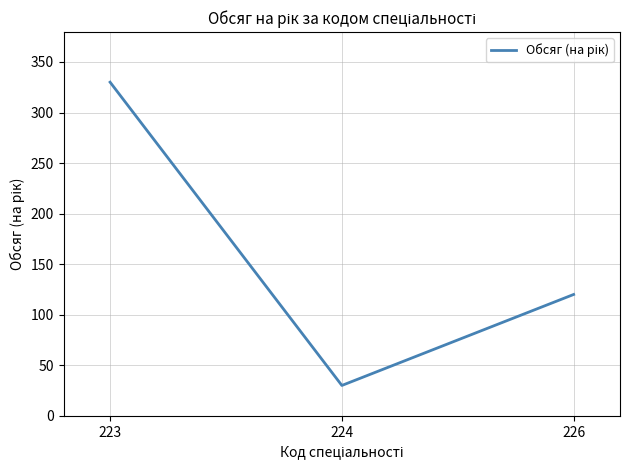

At which category does the chart reach its minimum across all series?

224